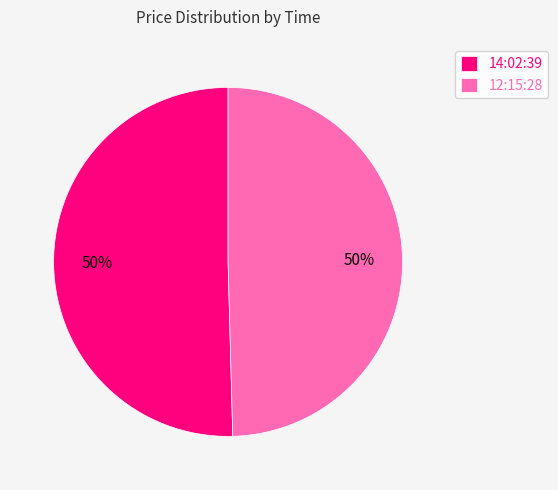

The 14:02:39 slice represents 50% of the pie. True or false?

True